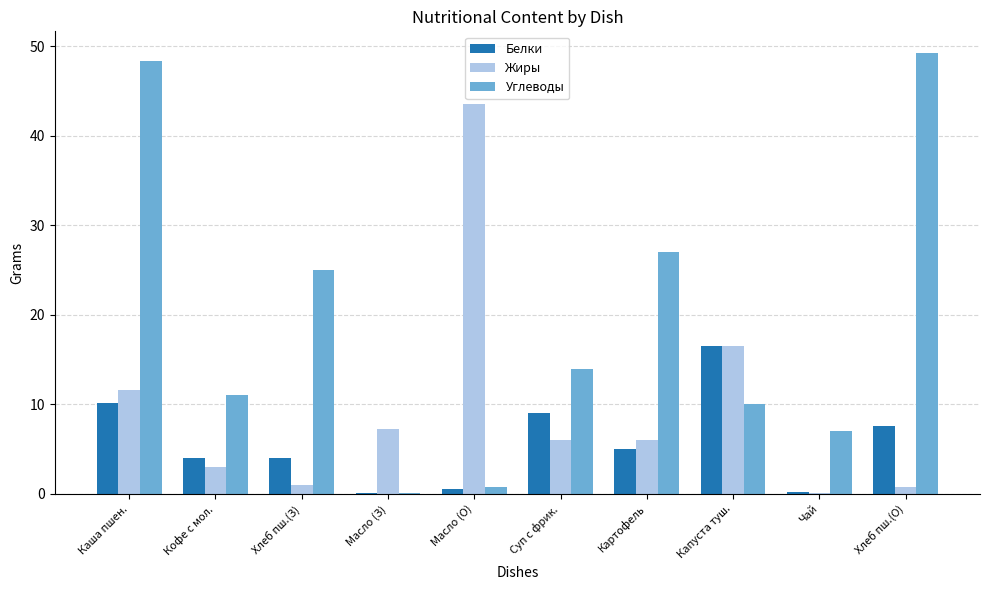

At which label is Белки closest to 8?

Хлеб пш.(О)